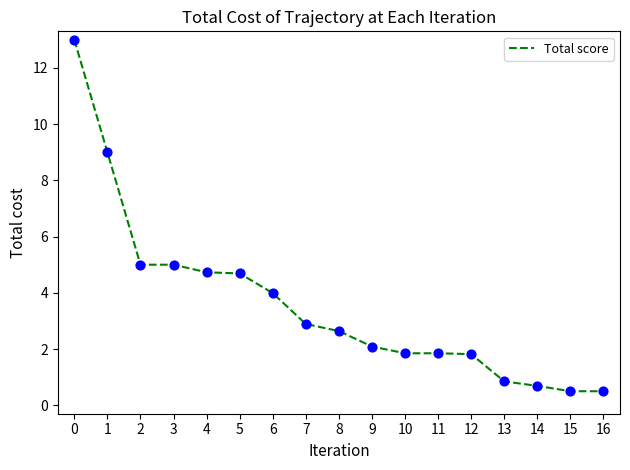

What is the change in value from 2 to 5?

-0.3